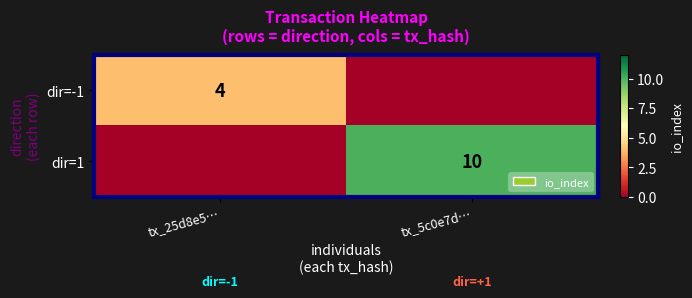

How many data points does each series have?

2